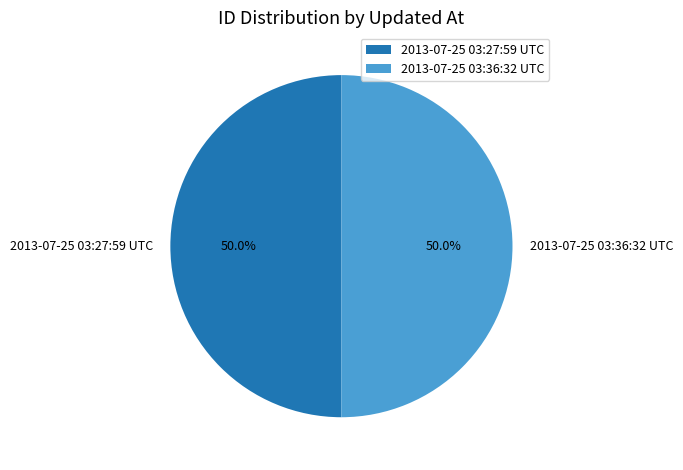

How much of the chart is everything except 2013-07-25 03:36:32 UTC?

50.0%